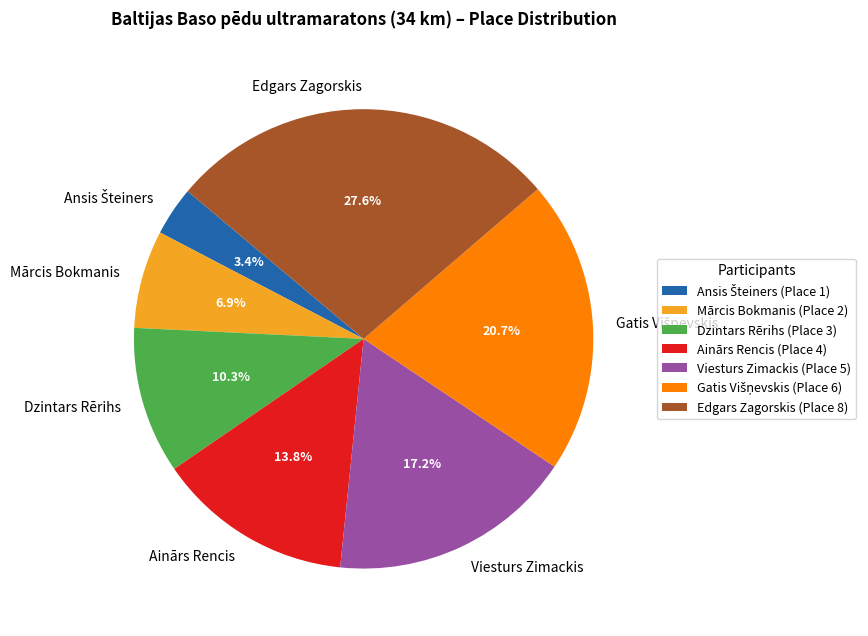

How much of the chart is everything except Mārcis Bokmanis?

93.1%